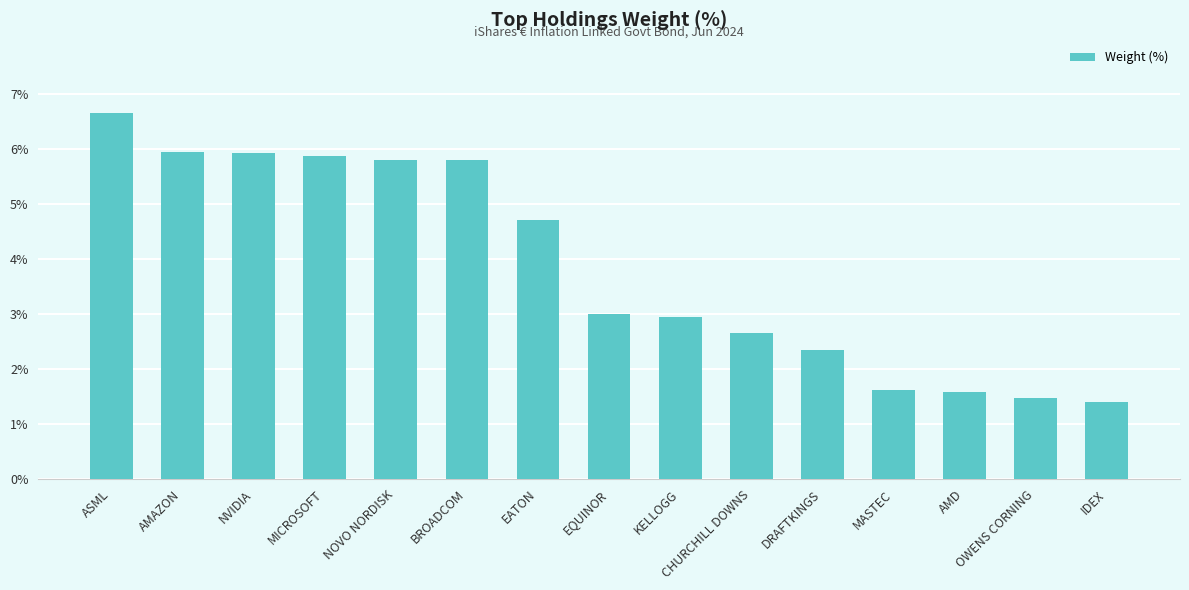

What is the sum of the values at OWENS CORNING and CHURCHILL DOWNS?

4.1